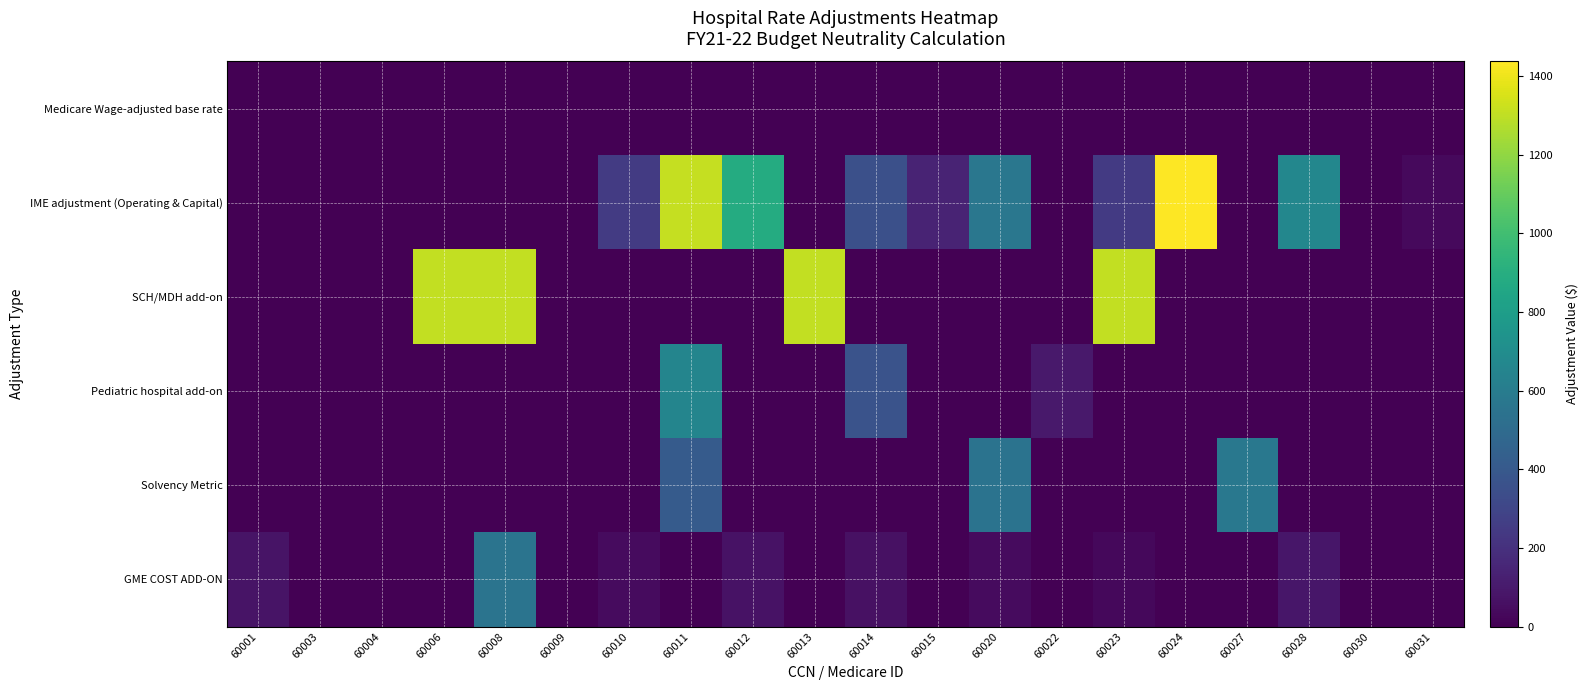

Which series has the widest spread of values?

IME adjustment (Operating & Capital)